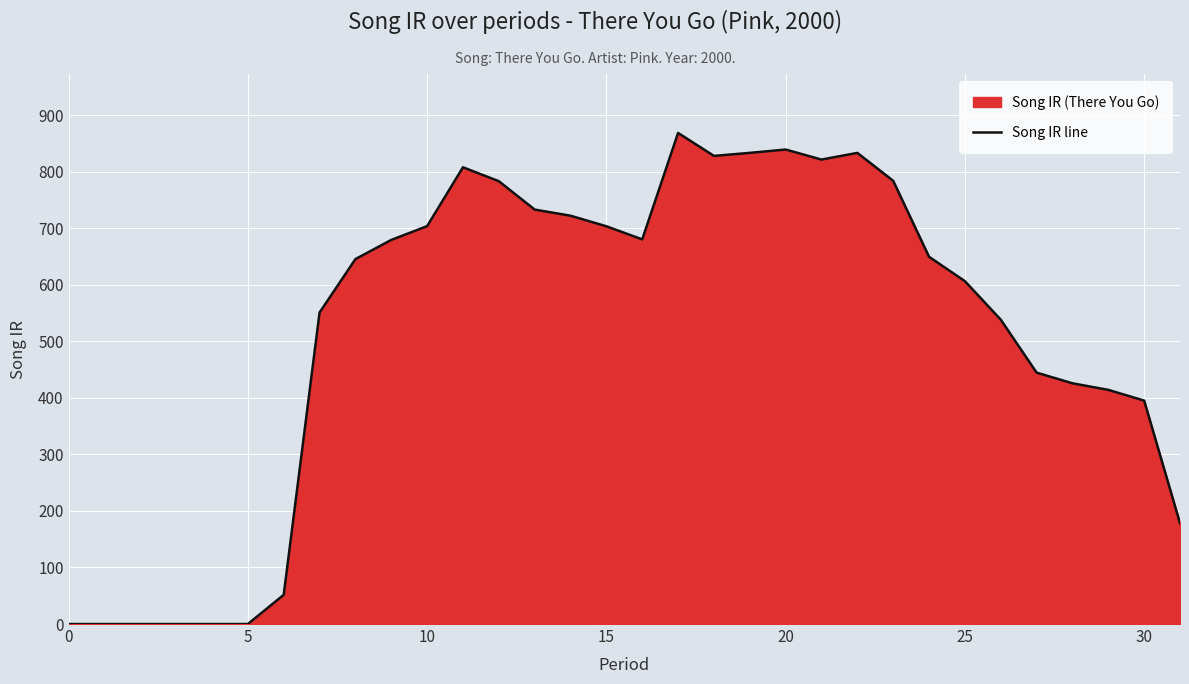

What is the difference between the maximum and minimum values?

868.5